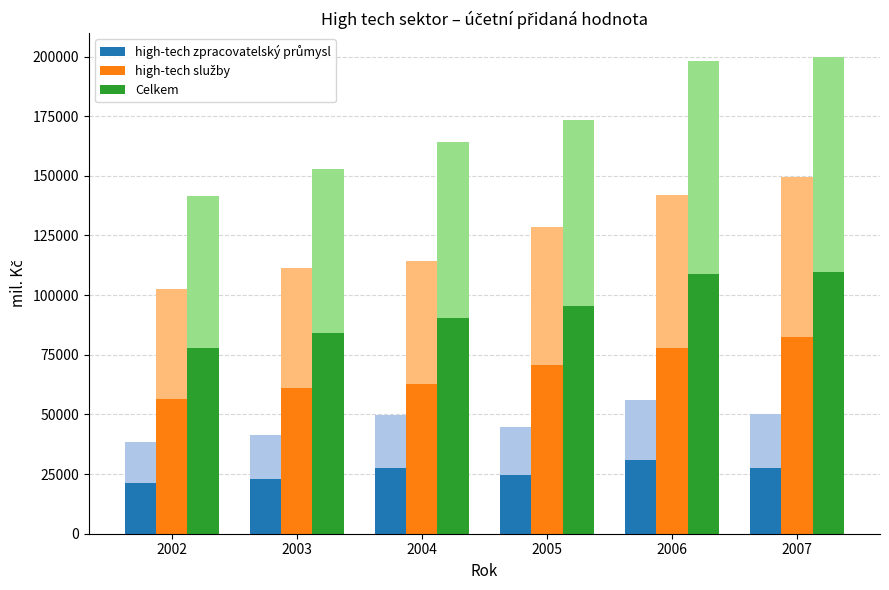

Reading left to right, transcribe all the data shown in this chart.

high-tech zpracovatelský průmysl: 2002=21241.4	2003=22823.3	2004=27448.2	2005=24672.1	2006=30874.3	2007=27632.2
high-tech služby: 2002=56492.9	2003=61222.4	2004=62865.0	2005=70777.7	2006=77986.5	2007=82255.4
Celkem: 2002=77734.2	2003=84045.8	2004=90313.1	2005=95449.8	2006=108860.8	2007=109887.6